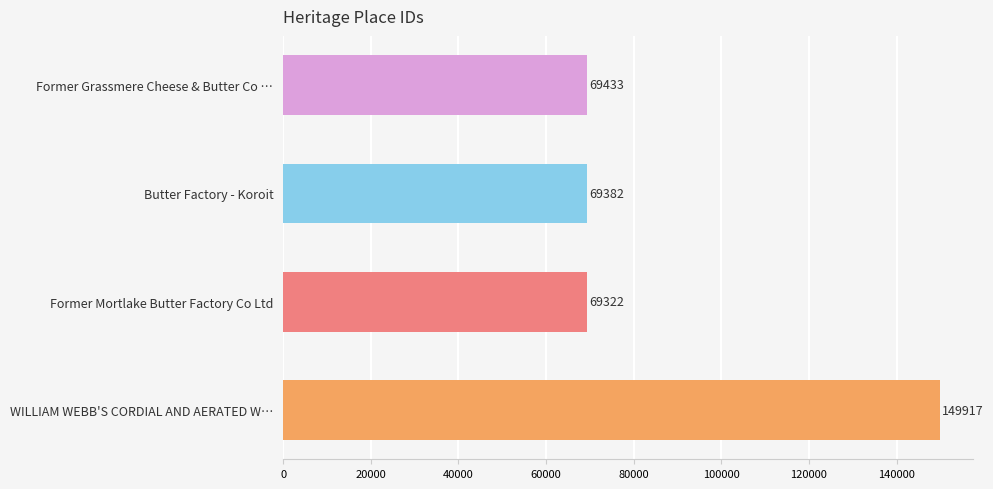

At which label is the value closest to 109619?

Former Grassmere Cheese & Butter Co …